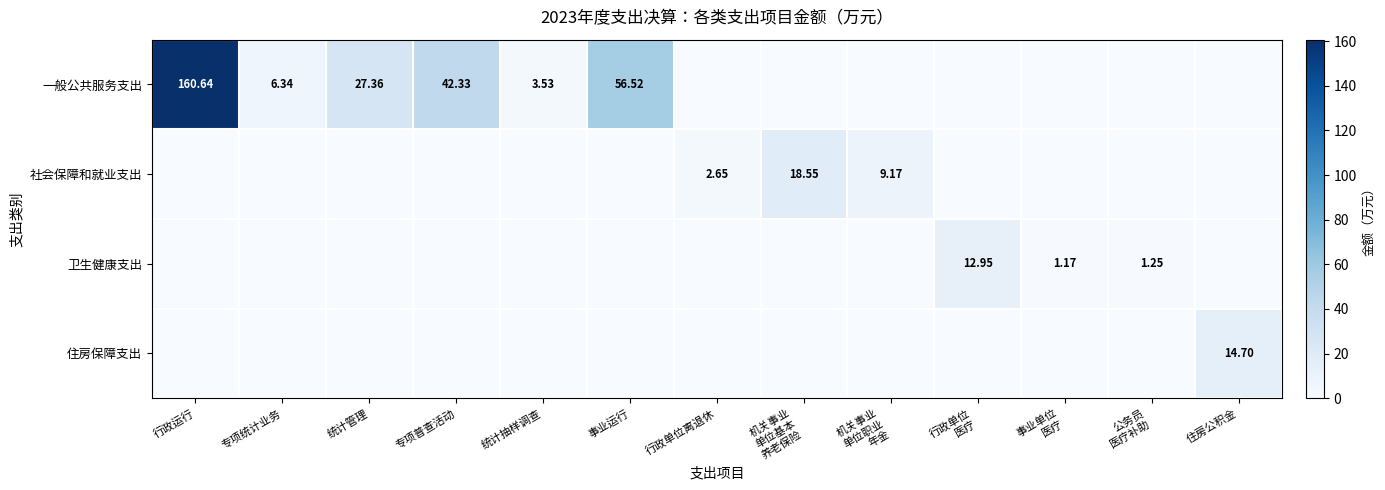

How many positive values does the 一般公共服务支出 series have?

6